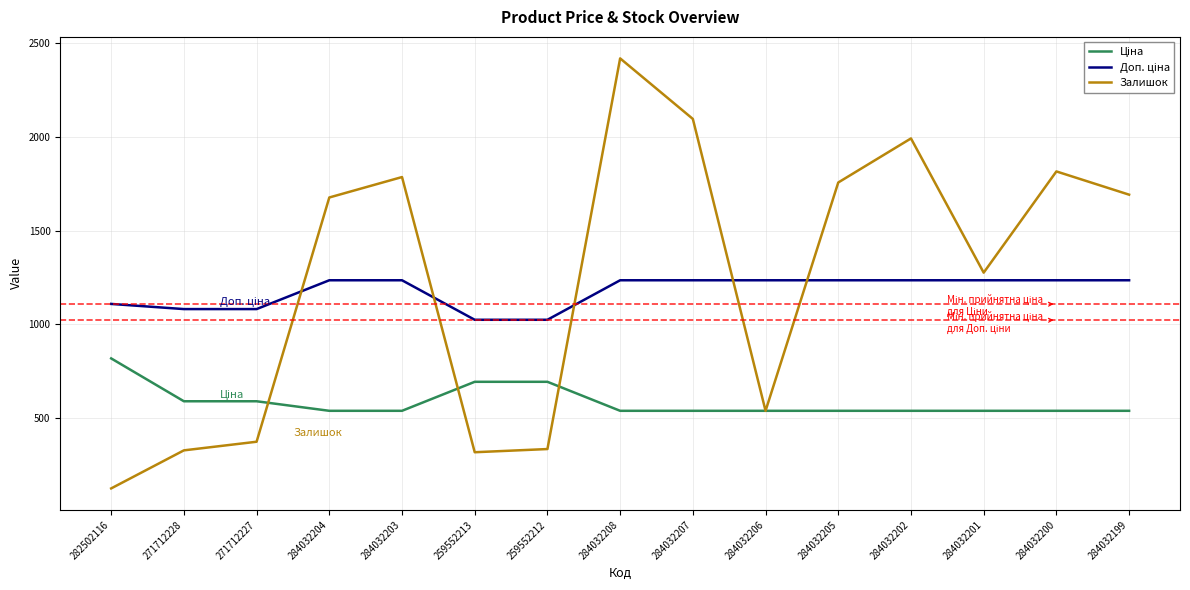

What is the maximum value shown in the chart?

2419.0